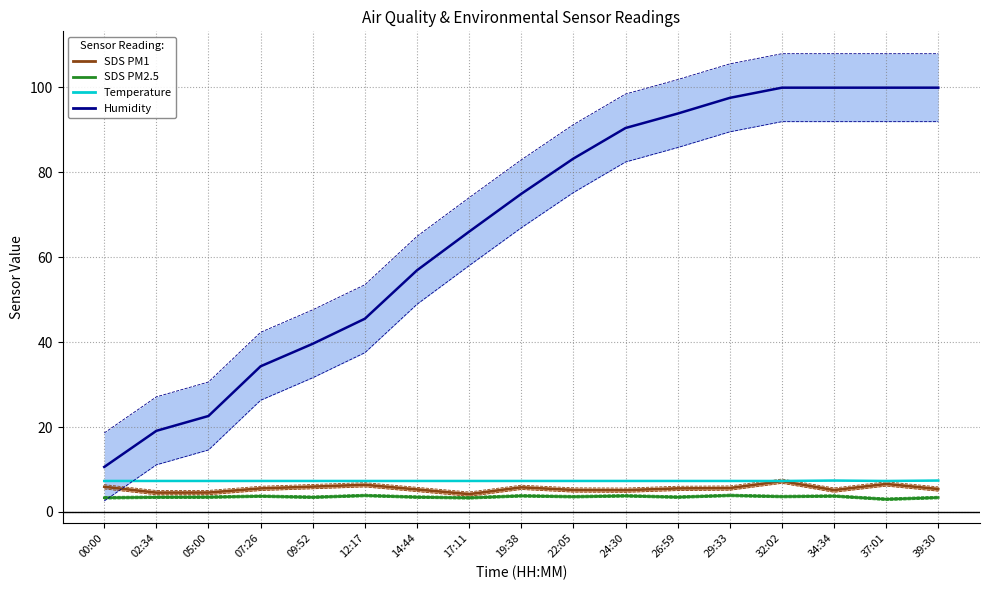

True or false: SDS_P2 and SDS_P1 cross at least once.

False